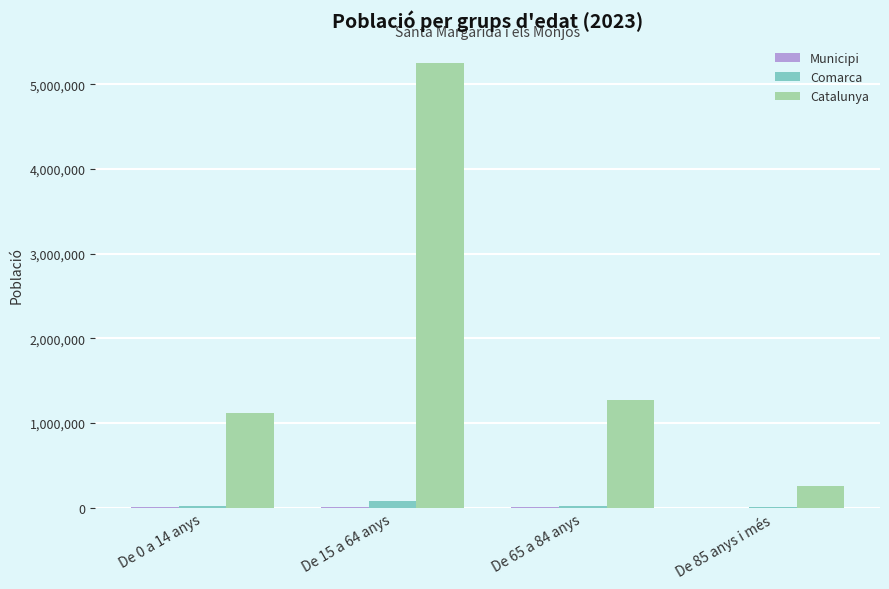

What is the sum of all Comarca values?

112460